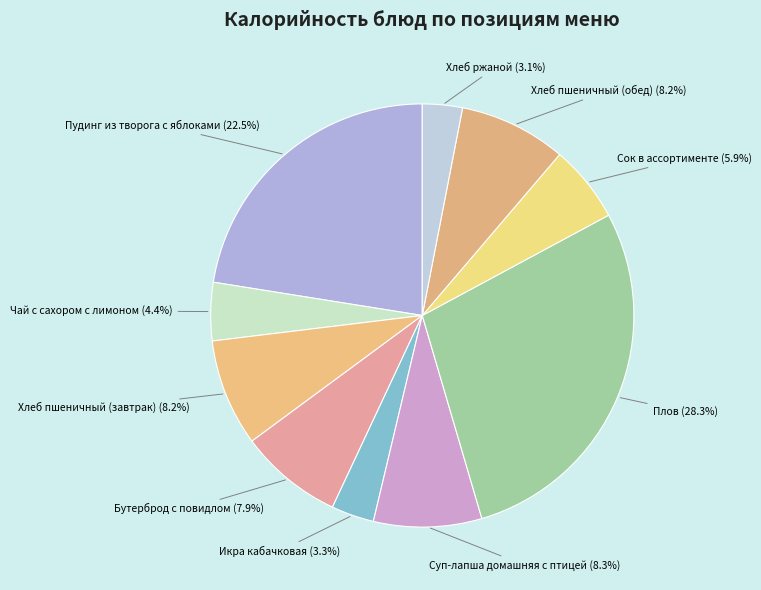

Is the sum of Хлеб пшеничный (завтрак) and Хлеб ржаной greater than half?

No